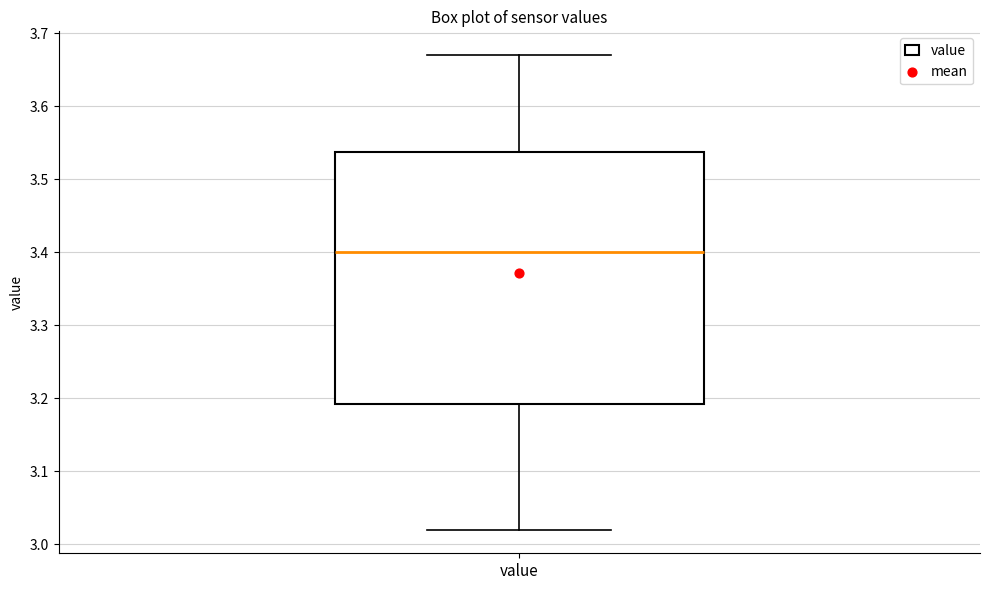

Transcribe this box plot: give where the median line is, the range the box spans, and where the two whiskers end, as read against the y-axis. The values are not printed on the chart, so give them approximately, as read against the axis.

median 3.40, box 3.19 to 3.54, whiskers 3.02 to 3.67